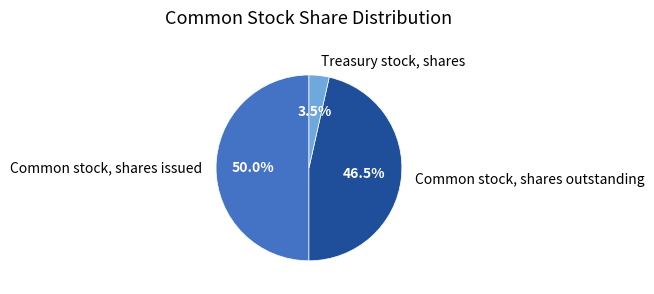

To the nearest percent, what is the combined percentage of Common stock, shares issued and Treasury stock, shares?

54%